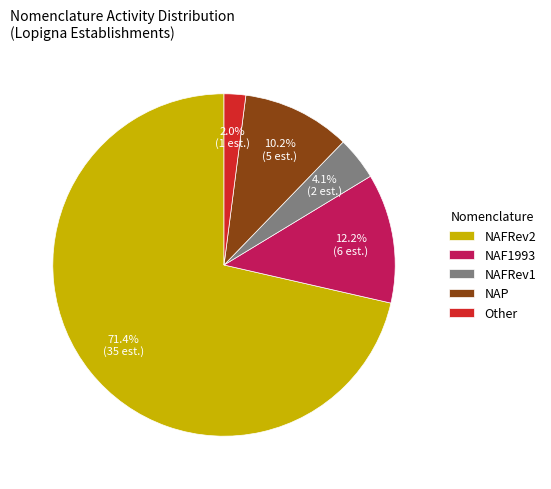

Rank the categories by value from lowest to highest.

Other, NAFRev1, NAP, NAF1993, NAFRev2